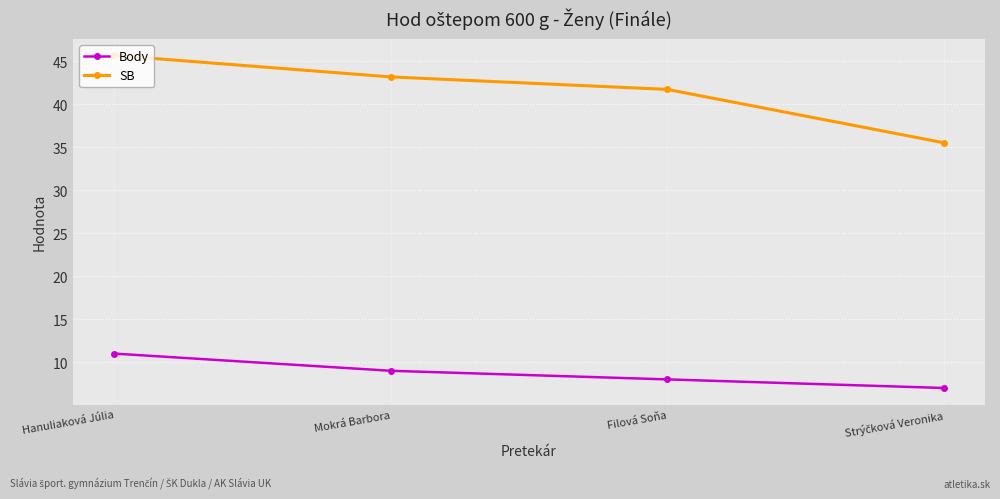

True or false: SB has more than 2 interior local peaks.

False